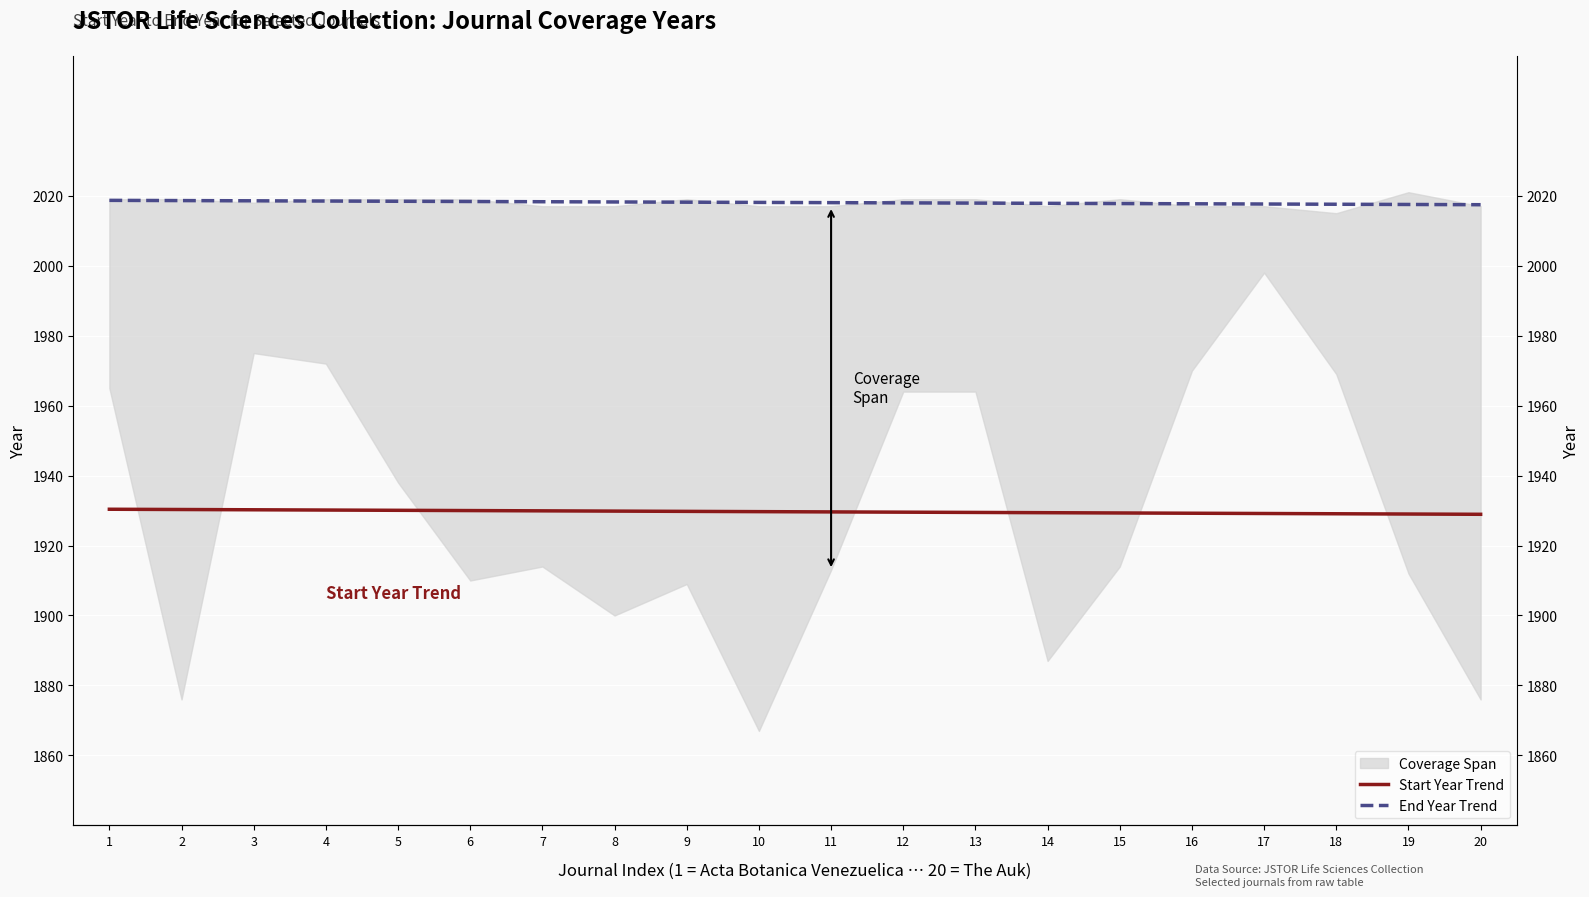

Rank the series at 12 from lowest to highest value.

Start Year Trend, End Year Trend